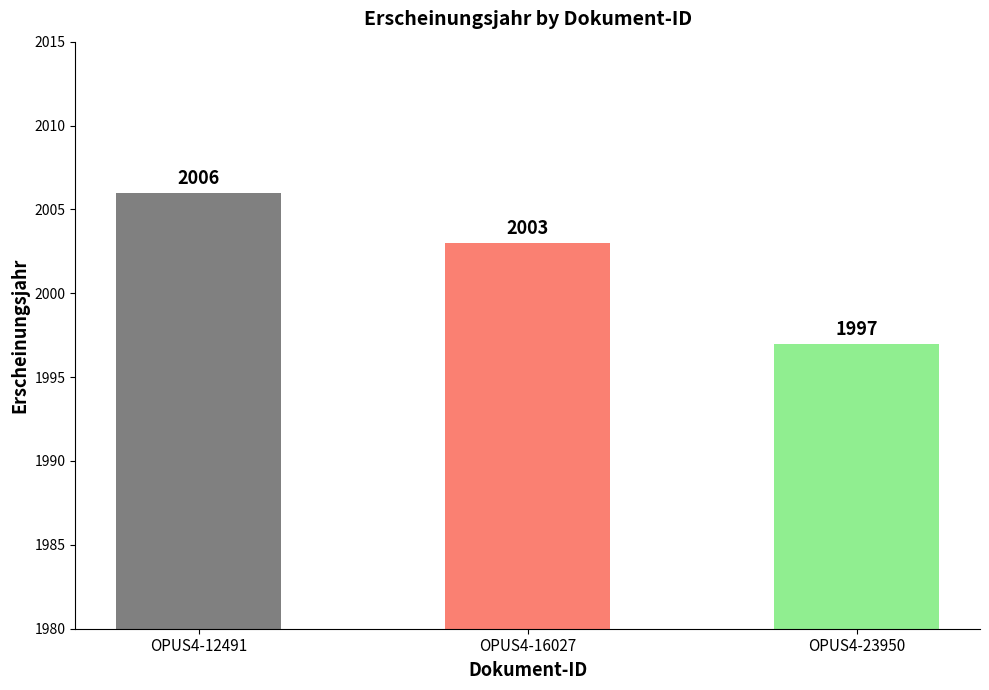

Are the bars horizontal?

No